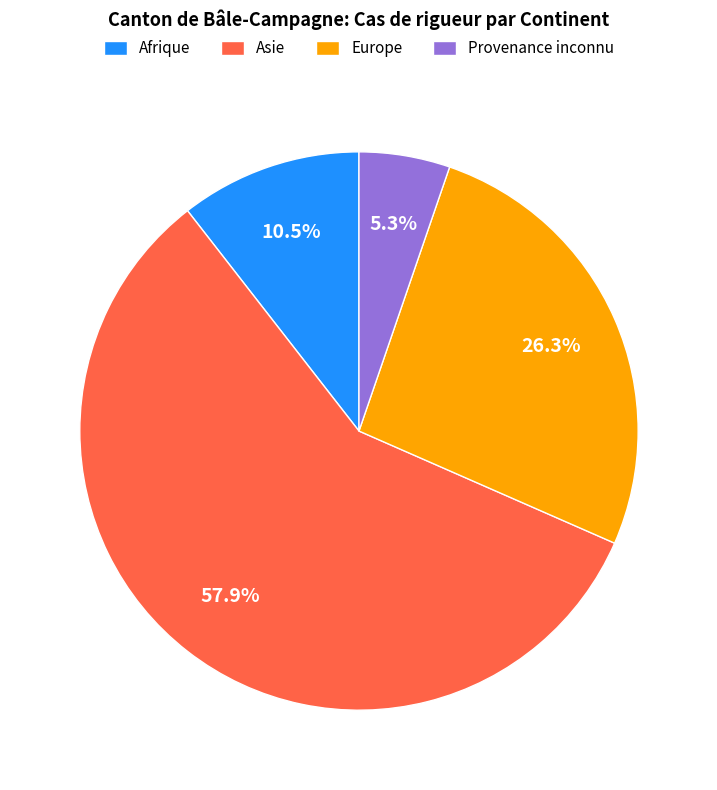

What is the largest slice in the pie chart?

Asie